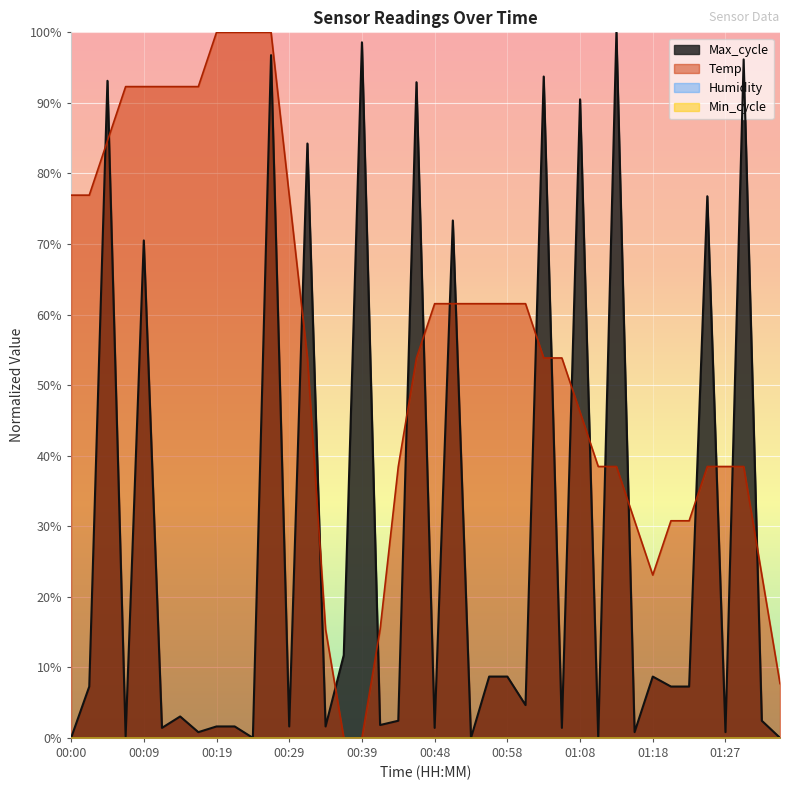

True or false: Temp has more than 1 interior local peaks.

False